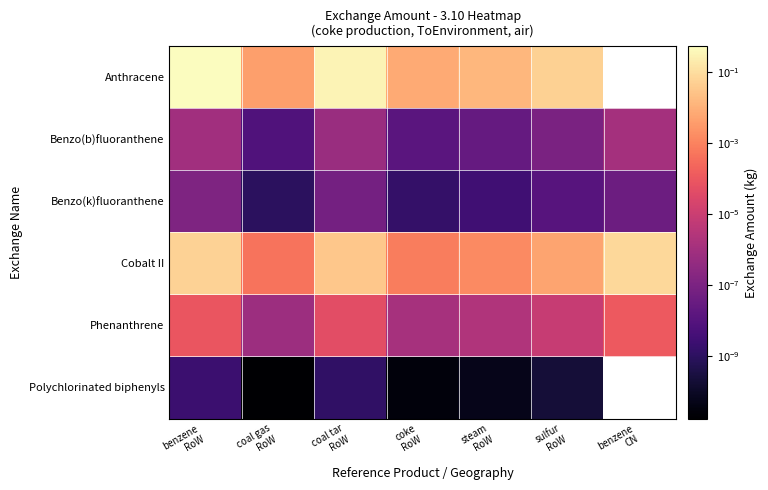

What is the sum of the Anthracene values at benzene RoW and coal gas RoW?

0.5